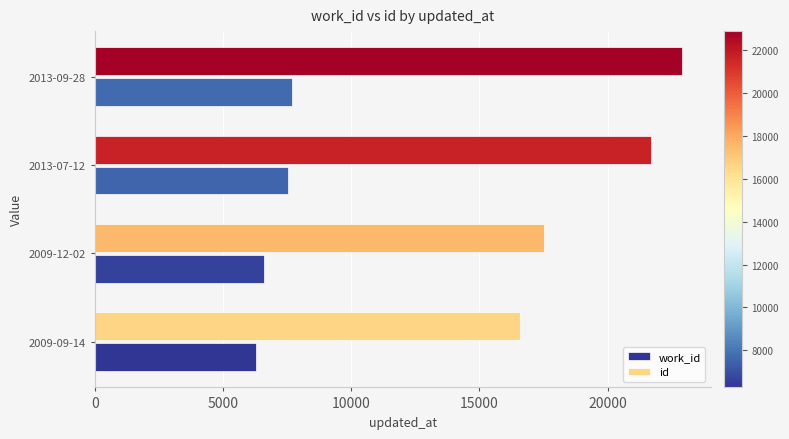

Count the number of categories in the chart.

4